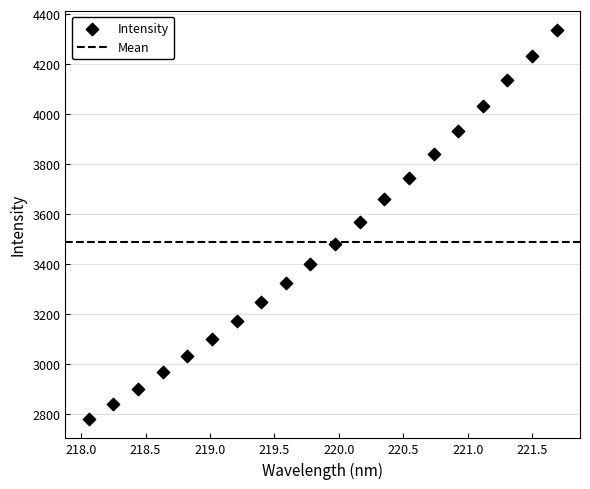

What is the range of X values (max minus min)?

3.6